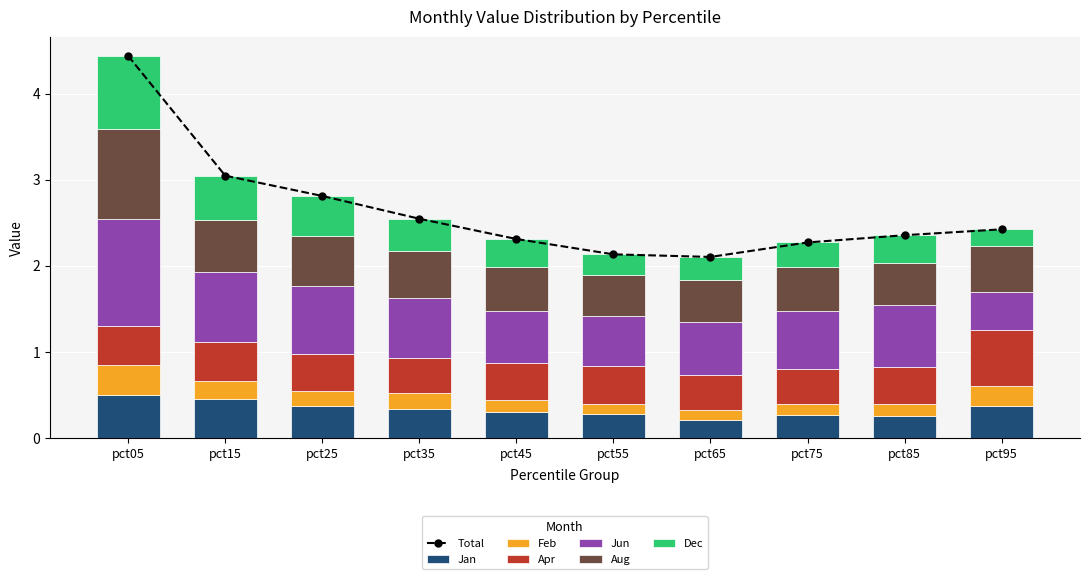

What is the value of the Aug bar at the 3rd from the left?

0.6